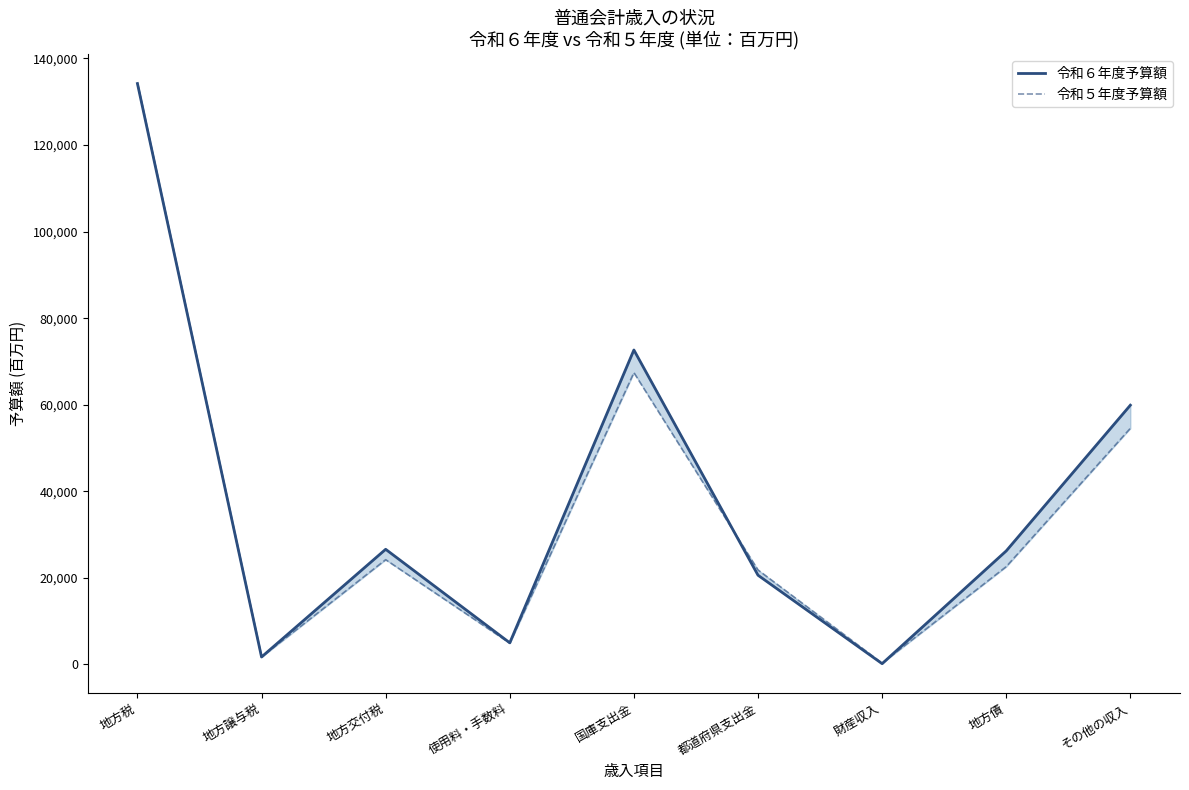

List the series in order of their overall mean, lowest first.

令和５年度予算額, 令和６年度予算額